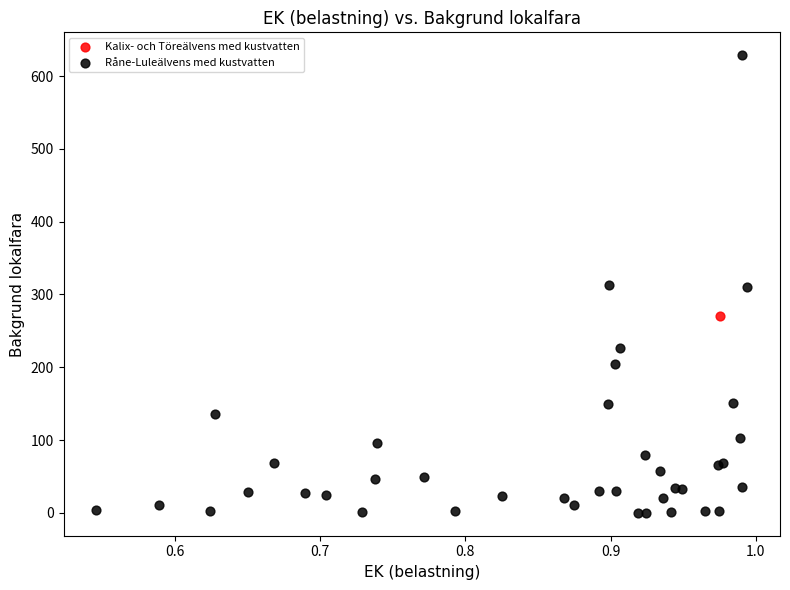

What are all the series names shown in the legend?

Kalix- och Töreälvens med kustvatten, Råne-Luleälvens med kustvatten